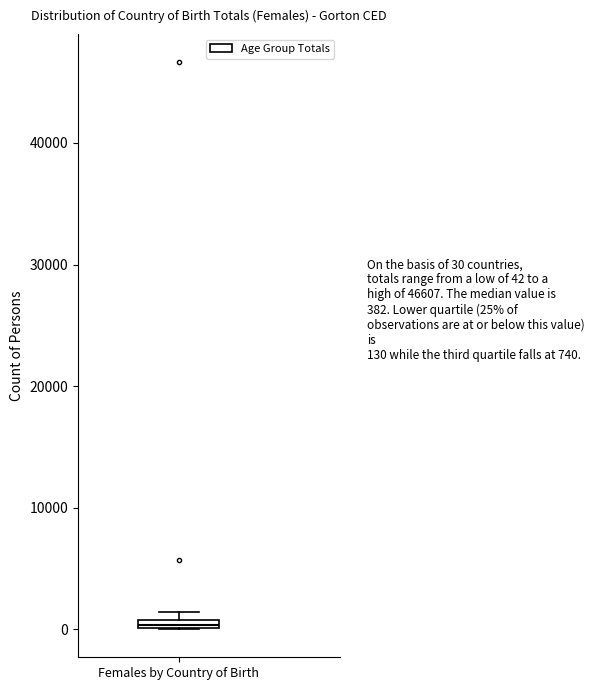

Where is the upper edge of the box for Females by Country of Birth on the y-axis? The values are not printed on the chart, so give them approximately, as read against the axis.

1000